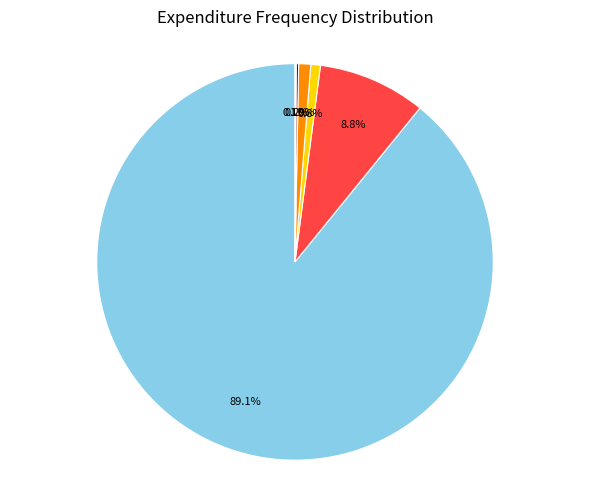

Which category accounts for the majority?

500